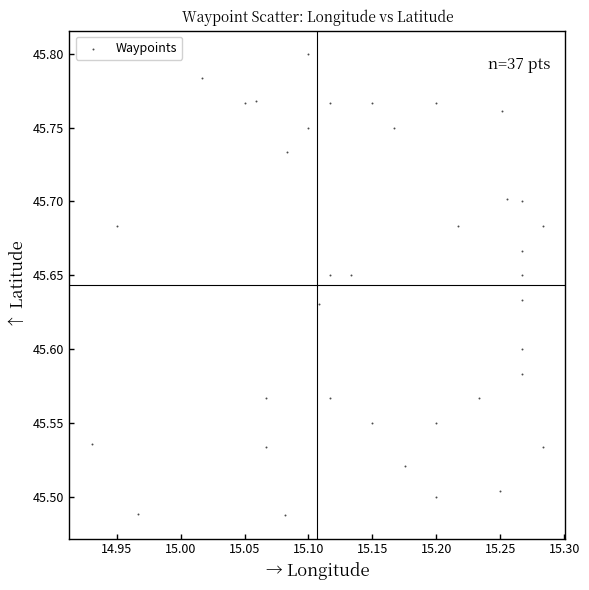

What is the range of X values (max minus min)?

0.4